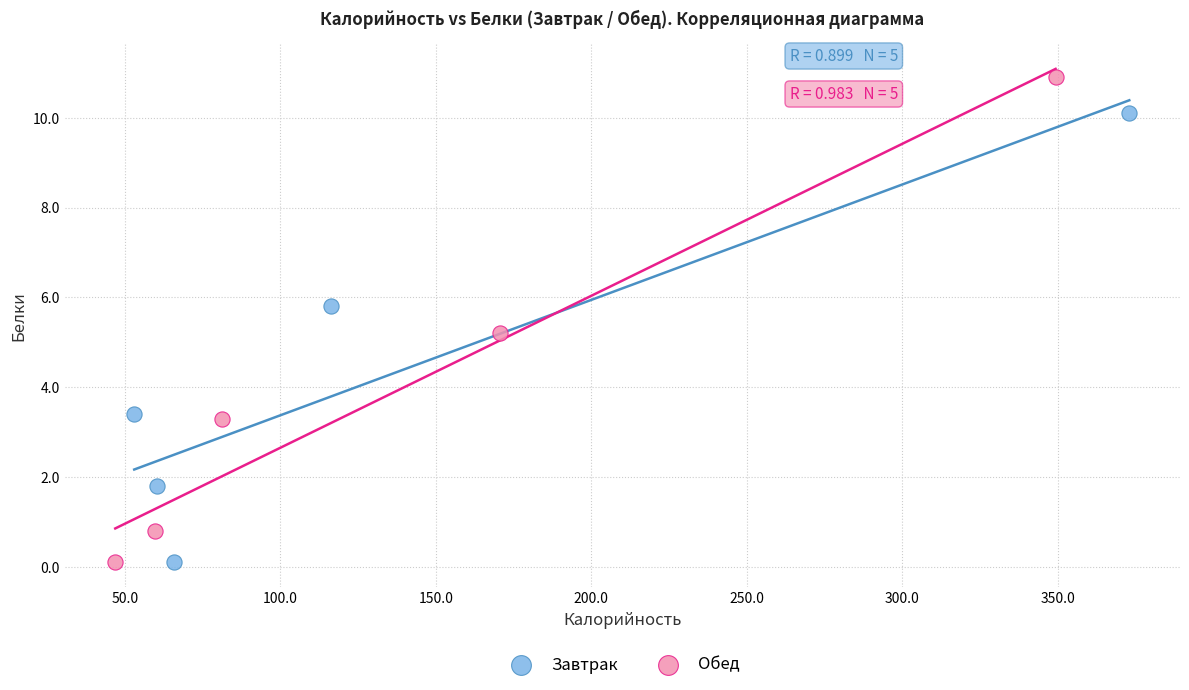

Which series contains the highest Y value?

Обед